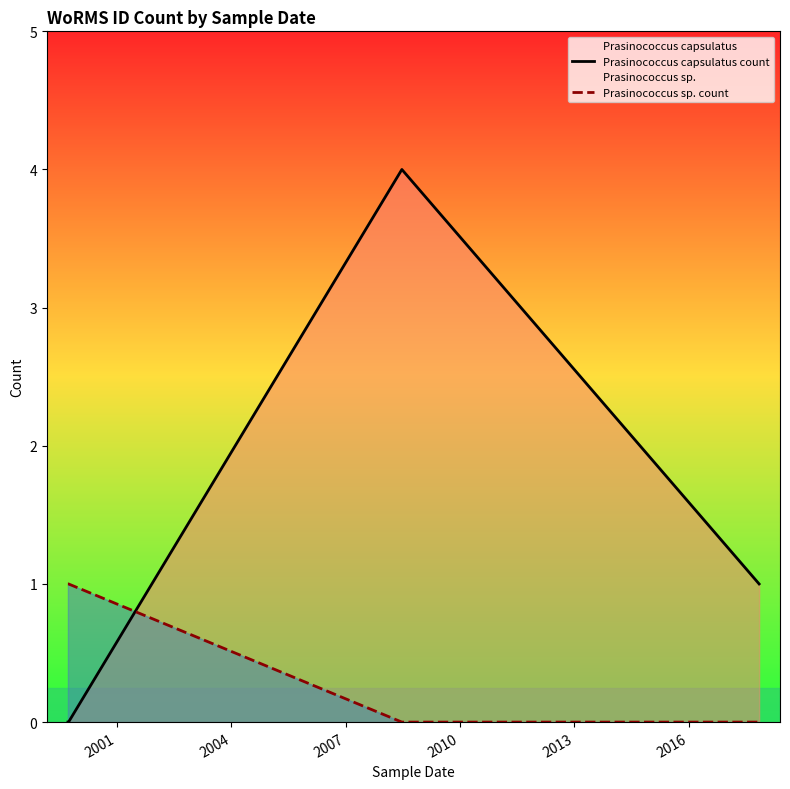

Which series has the widest spread of values?

Prasinococcus capsulatus count